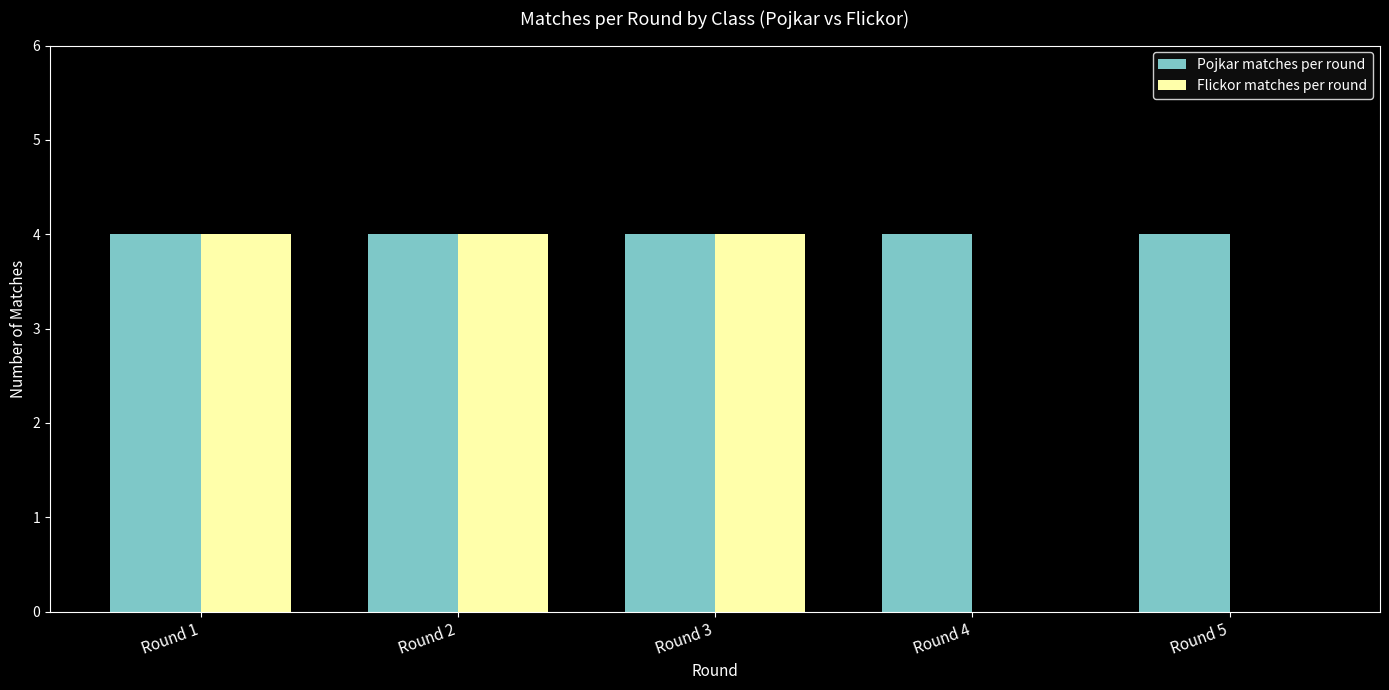

Reading left to right, list all the values displayed in this chart.

Pojkar matches per round: Round 1=4	Round 2=4	Round 3=4	Round 4=4	Round 5=4
Flickor matches per round: Round 1=4	Round 2=4	Round 3=4	Round 4=0	Round 5=0